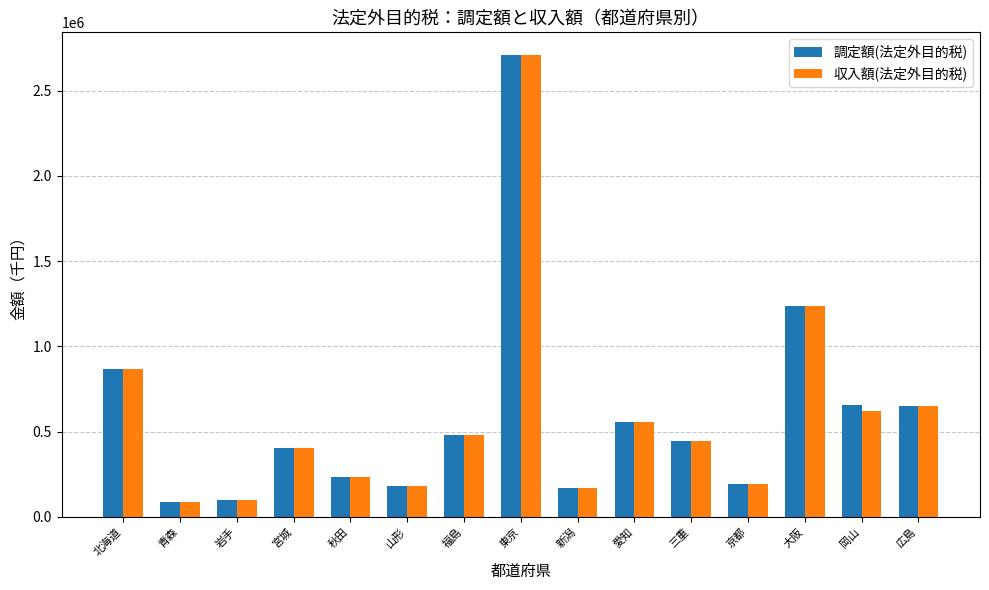

What is the highest value of the 収入額(法定外目的税) series?

2707789